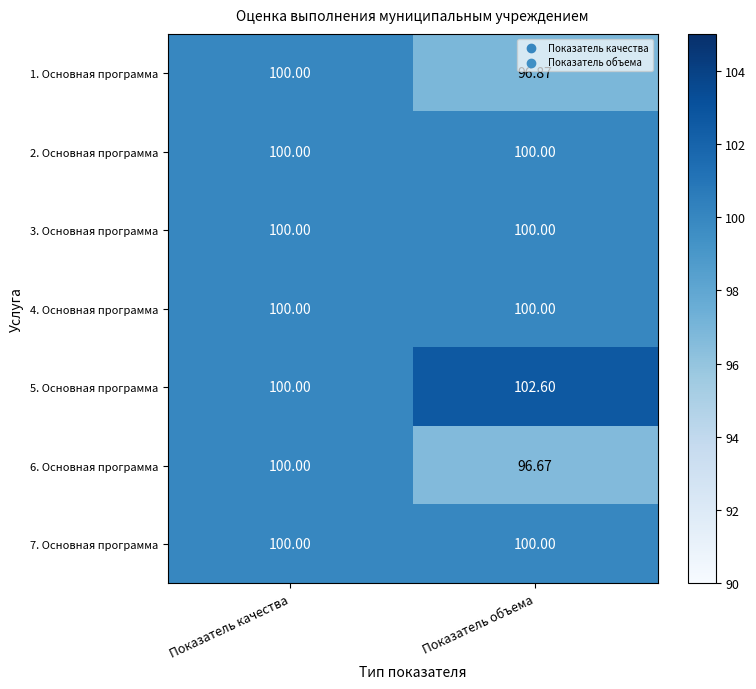

Which category has the lowest value in the 1. Основная программа series?

Показатель объема